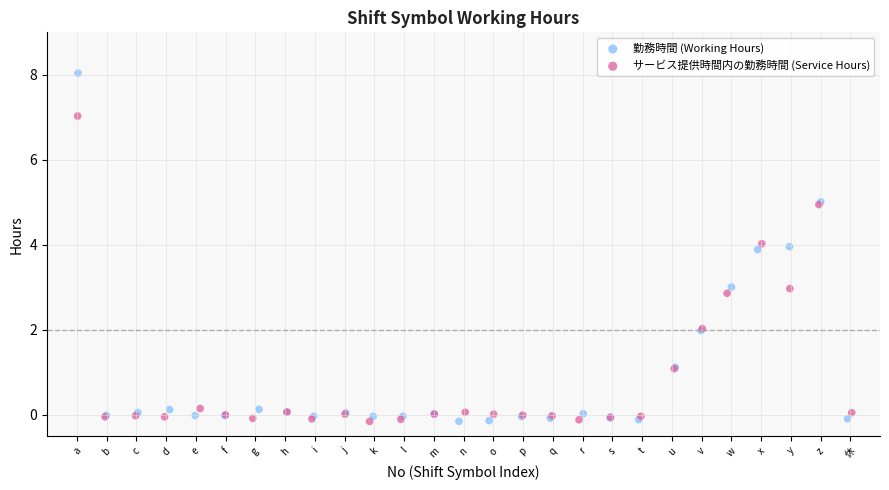

Which series has the widest spread of Y values?

勤務時間 (Working Hours)